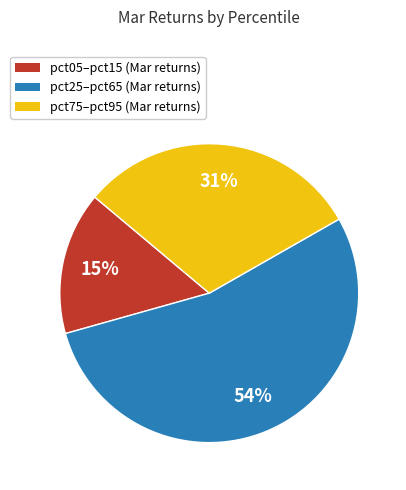

What is the largest slice in the pie chart?

pct25–pct65 (Mar returns)